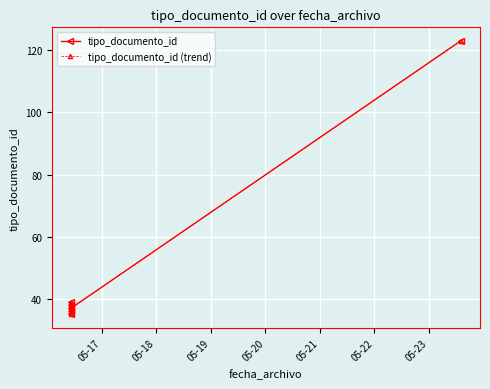

List the series in order of their peak value, highest first.

tipo_documento_id, tipo_documento_id (trend)